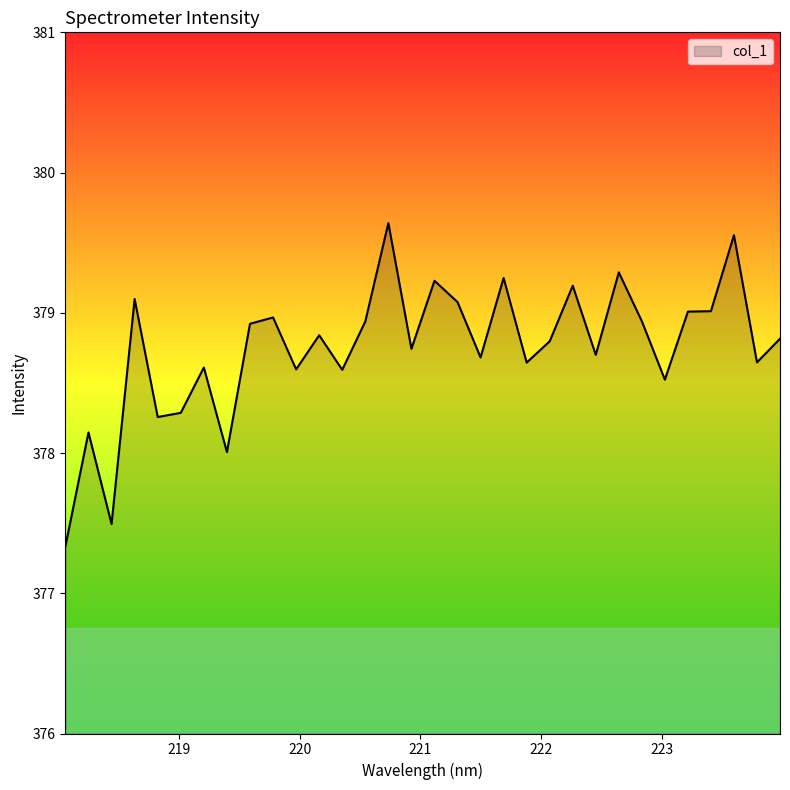

What is the difference between the maximum and minimum values?

2.3